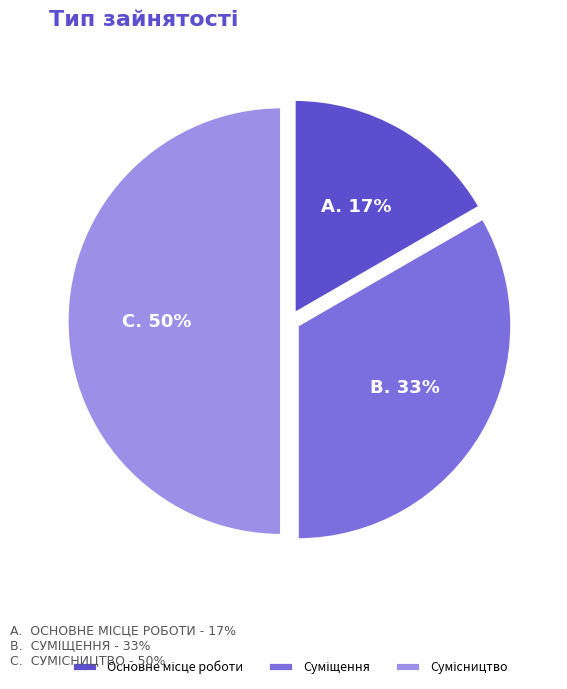

To the nearest percent, what is the average slice percentage?

33%